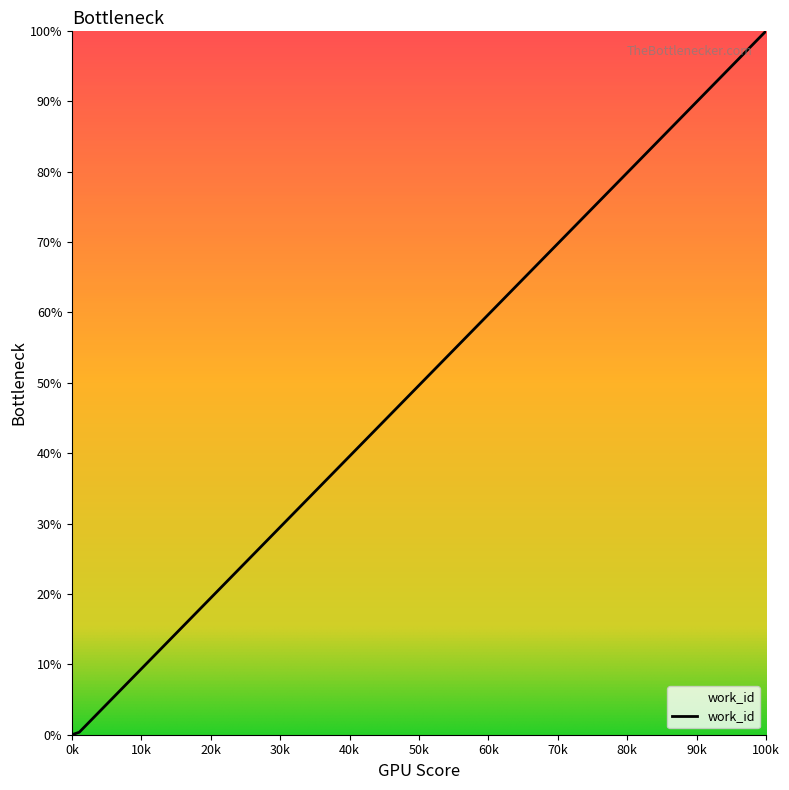

What is the sum of all values?

100.4